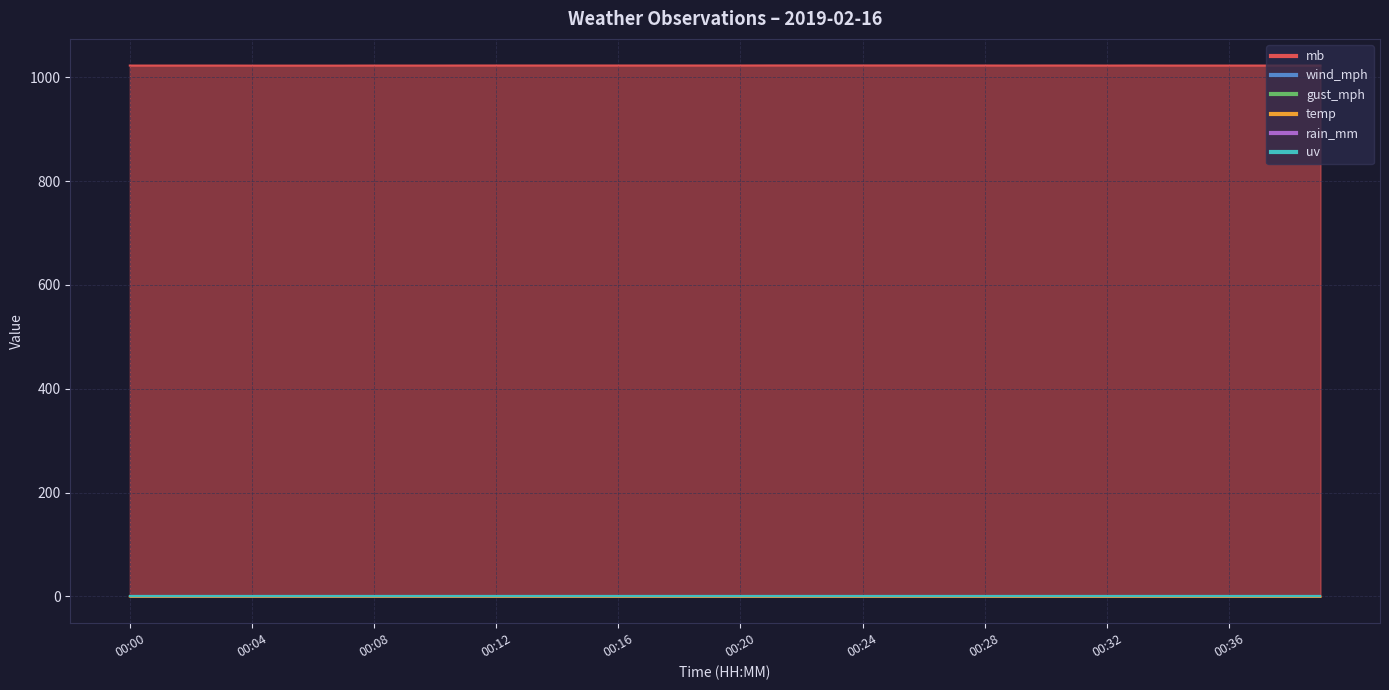

Reading left to right, transcribe all the data shown in this chart.

mb: 00:00=1022.7	00:01=1022.7	00:02=1022.7	00:03=1022.7	00:04=1022.6	00:05=1022.6	00:06=1022.6	00:07=1022.6	00:08=1022.7	00:09=1022.7	00:10=1022.7	00:11=1022.8	00:12=1022.8	00:13=1022.8	00:14=1022.8	00:15=1022.8	00:16=1022.8	00:17=1022.8	00:18=1022.8	00:19=1022.8	00:20=1022.8	00:21=1022.9	00:22=1022.9	00:23=1022.9	00:24=1022.9	00:25=1022.9	00:26=1022.9	00:27=1022.8	00:28=1022.8	00:29=1022.7	00:30=1022.8	00:31=1022.8	00:32=1022.7	00:33=1022.8	00:34=1022.7	00:35=1022.7	00:36=1022.7	00:37=1022.7	00:38=1022.7	00:39=1022.7
wind_mph: 00:00=0.0	00:01=0.0	00:02=0.0	00:03=0.0	00:04=0.0	00:05=0.0	00:06=0.0	00:07=0.0	00:08=0.0	00:09=0.0	00:10=0.0	00:11=0.0	00:12=0.0	00:13=0.0	00:14=0.0	00:15=0.0	00:16=0.0	00:17=0.0	00:18=0.0	00:19=0.0	00:20=0.0	00:21=0.0	00:22=0.0	00:23=0.0	00:24=0.0	00:25=0.0	00:26=0.0	00:27=0.0	00:28=0.0	00:29=0.0	00:30=0.0	00:31=0.0	00:32=0.0	00:33=0.0	00:34=0.0	00:35=0.0	00:36=0.0	00:37=0.0	00:38=0.0	00:39=0.0
gust_mph: 00:00=0.0	00:01=0.0	00:02=0.0	00:03=0.0	00:04=0.0	00:05=0.0	00:06=0.0	00:07=0.0	00:08=0.0	00:09=0.0	00:10=0.0	00:11=0.0	00:12=0.0	00:13=0.0	00:14=0.0	00:15=0.0	00:16=0.0	00:17=0.0	00:18=0.0	00:19=0.0	00:20=0.0	00:21=0.0	00:22=0.0	00:23=0.0	00:24=0.0	00:25=0.0	00:26=0.0	00:27=0.0	00:28=0.0	00:29=0.0	00:30=0.0	00:31=0.0	00:32=0.0	00:33=0.0	00:34=0.0	00:35=0.0	00:36=0.0	00:37=0.0	00:38=0.0	00:39=0.0
temp: 00:00=-0.3	00:01=-0.3	00:02=-0.3	00:03=-0.3	00:04=-0.3	00:05=-0.3	00:06=-0.3	00:07=-0.3	00:08=-0.3	00:09=-0.3	00:10=-0.3	00:11=-0.3	00:12=-0.4	00:13=-0.4	00:14=-0.4	00:15=-0.4	00:16=-0.4	00:17=-0.4	00:18=-0.4	00:19=-0.4	00:20=-0.4	00:21=-0.4	00:22=-0.4	00:23=-0.4	00:24=-0.4	00:25=-0.4	00:26=-0.4	00:27=-0.4	00:28=-0.4	00:29=-0.5	00:30=-0.5	00:31=-0.5	00:32=-0.5	00:33=-0.5	00:34=-0.5	00:35=-0.5	00:36=-0.5	00:37=-0.5	00:38=-0.5	00:39=-0.5
rain_mm: 00:00=0.0	00:01=0.0	00:02=0.0	00:03=0.0	00:04=0.0	00:05=0.0	00:06=0.0	00:07=0.0	00:08=0.0	00:09=0.0	00:10=0.0	00:11=0.0	00:12=0.0	00:13=0.0	00:14=0.0	00:15=0.0	00:16=0.0	00:17=0.0	00:18=0.0	00:19=0.0	00:20=0.0	00:21=0.0	00:22=0.0	00:23=0.0	00:24=0.0	00:25=0.0	00:26=0.0	00:27=0.0	00:28=0.0	00:29=0.0	00:30=0.0	00:31=0.0	00:32=0.0	00:33=0.0	00:34=0.0	00:35=0.0	00:36=0.0	00:37=0.0	00:38=0.0	00:39=0.0
uv: 00:00=0.0	00:01=0.0	00:02=0.0	00:03=0.0	00:04=0.0	00:05=0.0	00:06=0.0	00:07=0.0	00:08=0.0	00:09=0.0	00:10=0.0	00:11=0.0	00:12=0.0	00:13=0.0	00:14=0.0	00:15=0.0	00:16=0.0	00:17=0.0	00:18=0.0	00:19=0.0	00:20=0.0	00:21=0.0	00:22=0.0	00:23=0.0	00:24=0.0	00:25=0.0	00:26=0.0	00:27=0.0	00:28=0.0	00:29=0.0	00:30=0.0	00:31=0.0	00:32=0.0	00:33=0.0	00:34=0.0	00:35=0.0	00:36=0.0	00:37=0.0	00:38=0.0	00:39=0.0